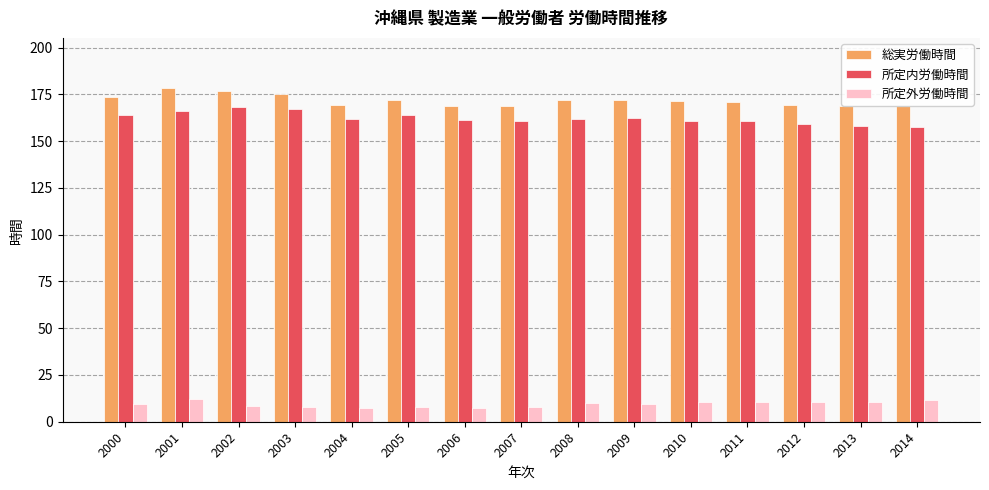

What is the difference between the 総実労働時間 values at 2010 and 2012?

2.3